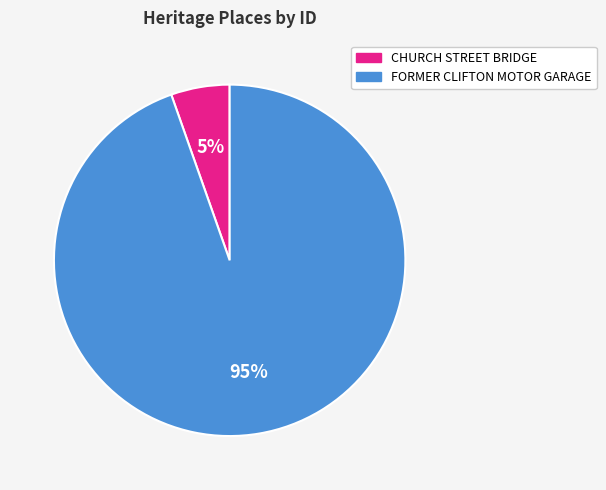

Which has a higher value, FORMER CLIFTON MOTOR GARAGE or CHURCH STREET BRIDGE?

FORMER CLIFTON MOTOR GARAGE